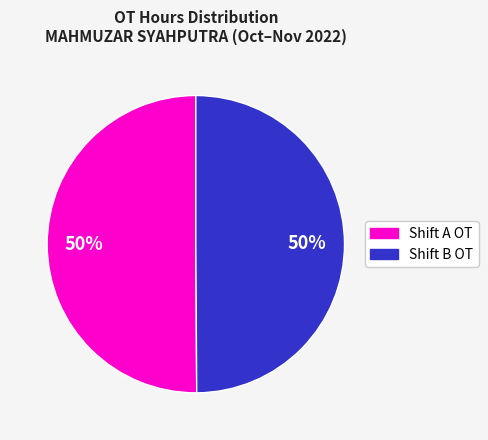

To the nearest percent, what is the average slice percentage?

50%